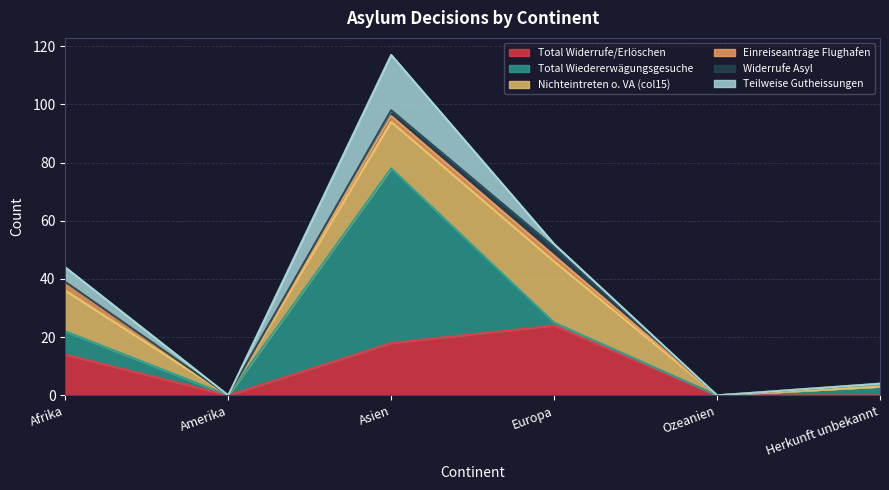

Rank the series by their maximum value, from highest to lowest.

Total Wiedererwägungsgesuche, Total Widerrufe/Erlöschen, Nichteintreten o. VA (col15), Teilweise Gutheissungen, Einreiseanträge Flughafen, Widerrufe Asyl